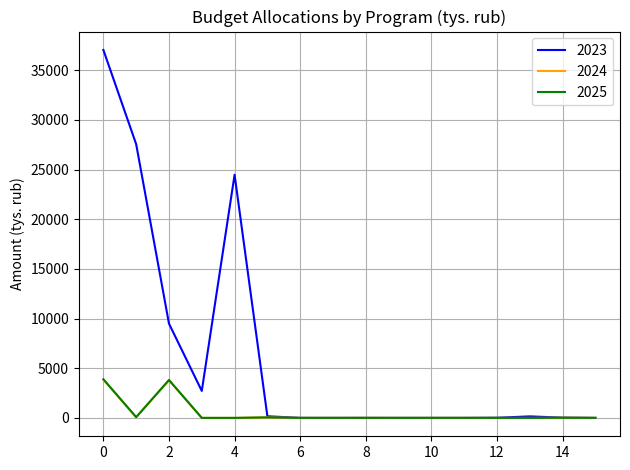

Which series has the largest total across all categories?

2023